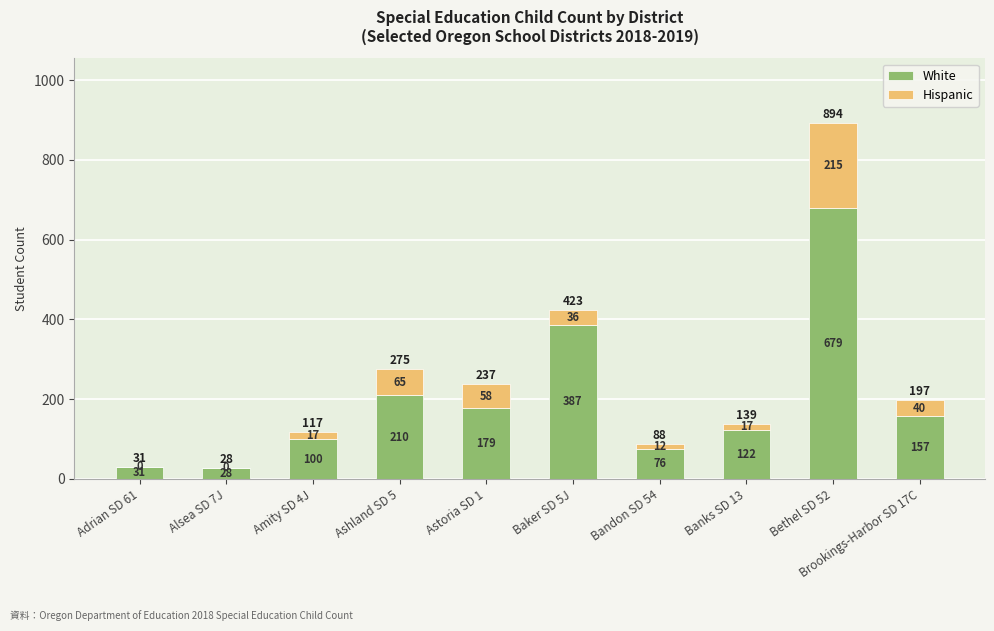

Where does the White series first go above 157?

Ashland SD 5